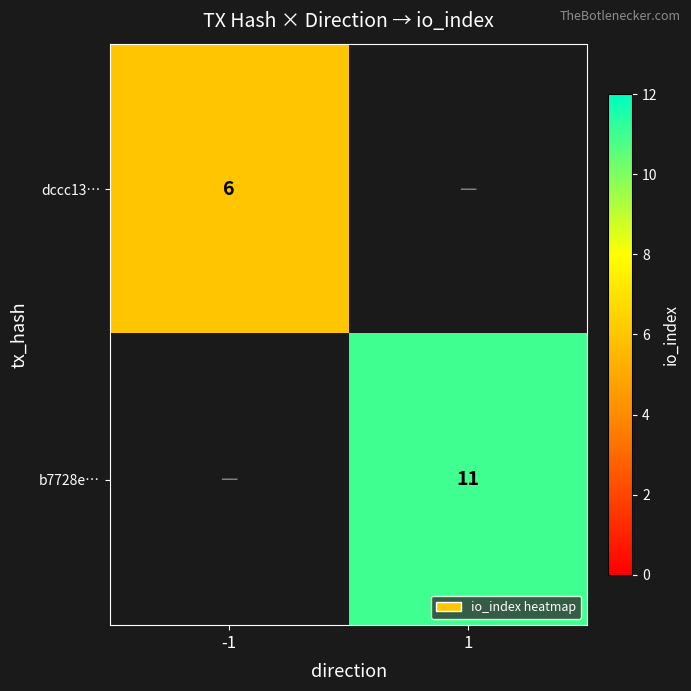

The value of dccc13… at -1 is 9.5. True or false?

False